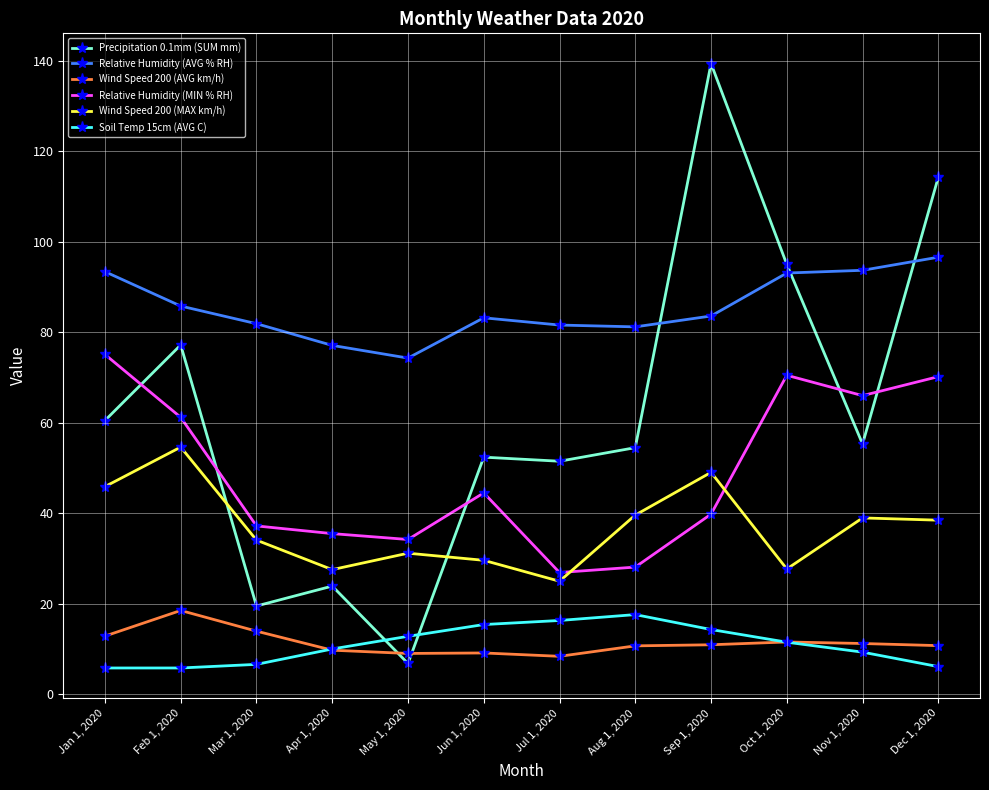

Where is the first local maximum for Relative Humidity (MIN % RH)?

Jun 1, 2020